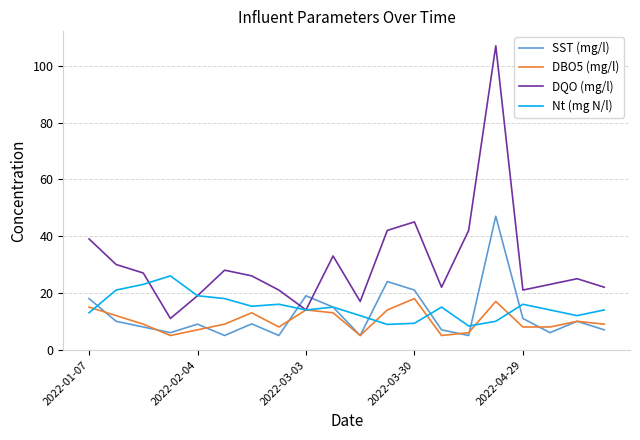

List the series in order of their peak value, highest first.

DQO (mg/l), SST (mg/l), Nt (mg N/l), DBO5 (mg/l)